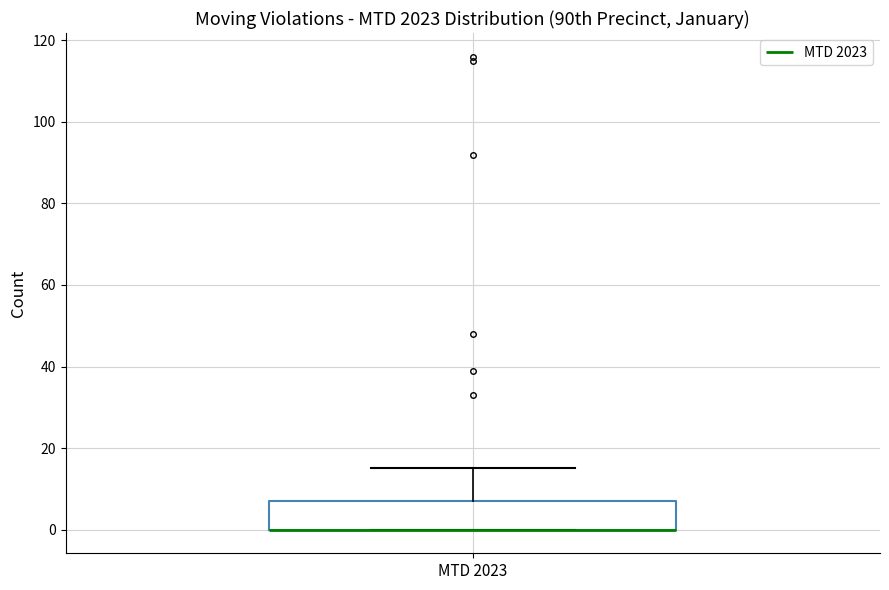

Where is the upper edge of the box for MTD 2023 on the y-axis? The values are not printed on the chart, so give them approximately, as read against the axis.

8